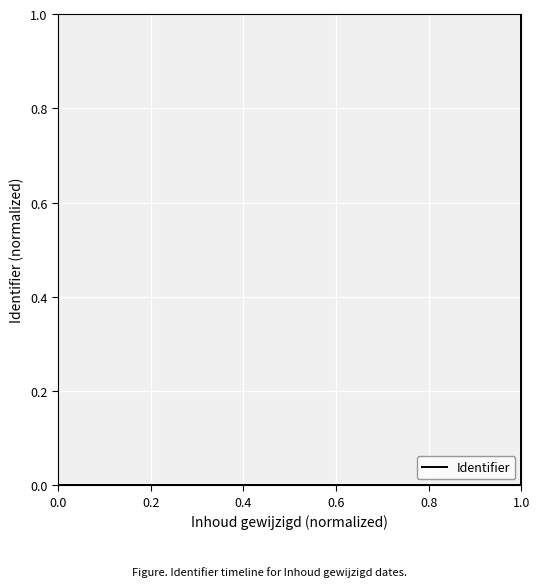

How many series are shown in this chart?

1